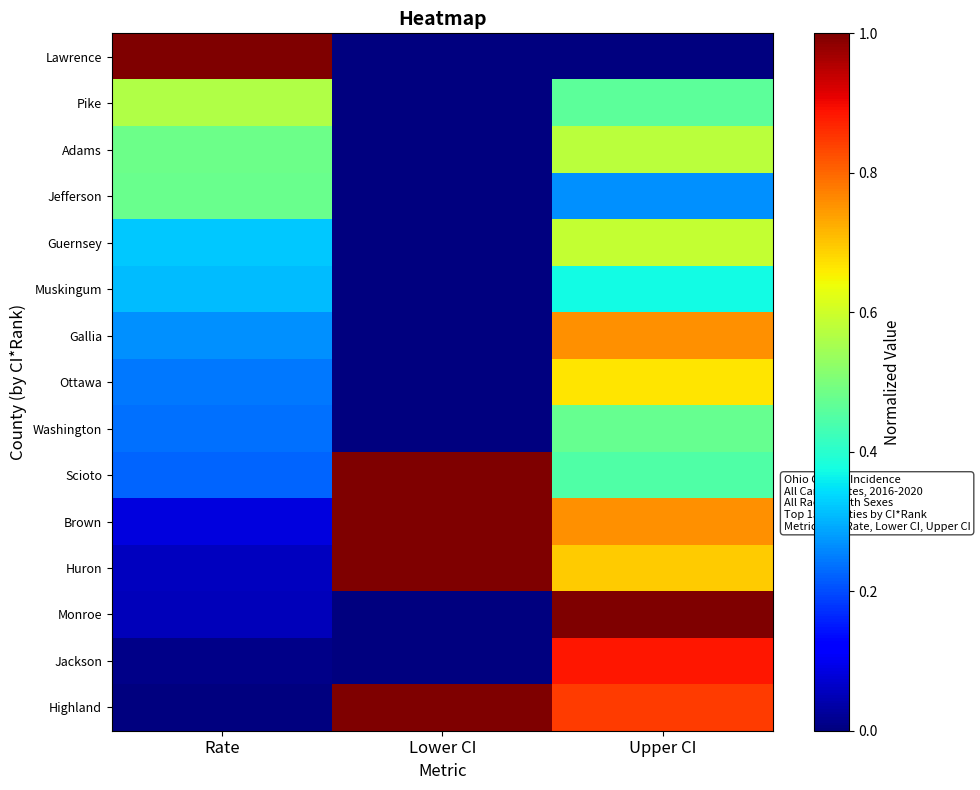

At which category is the sum across all series the highest?

Upper CI